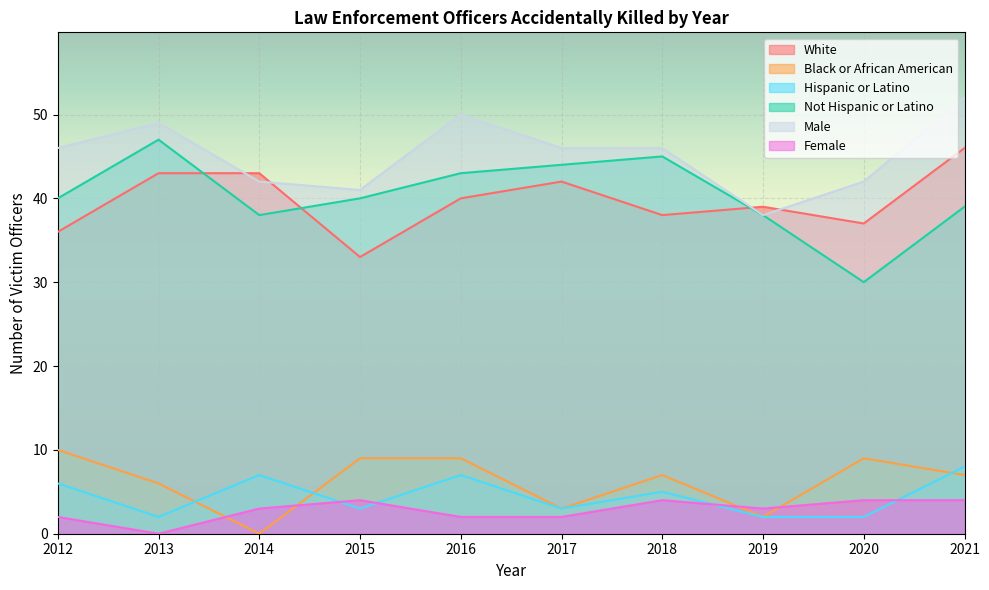

Reading left to right, what are all the values shown in this chart?

White: 2012=36	2013=43	2014=43	2015=33	2016=40	2017=42	2018=38	2019=39	2020=37	2021=46
Black or African American: 2012=10	2013=6	2014=0	2015=9	2016=9	2017=3	2018=7	2019=2	2020=9	2021=7
Hispanic or Latino: 2012=6	2013=2	2014=7	2015=3	2016=7	2017=3	2018=5	2019=2	2020=2	2021=8
Not Hispanic or Latino: 2012=40	2013=47	2014=38	2015=40	2016=43	2017=44	2018=45	2019=38	2020=30	2021=39
Male: 2012=46	2013=49	2014=42	2015=41	2016=50	2017=46	2018=46	2019=38	2020=42	2021=52
Female: 2012=2	2013=0	2014=3	2015=4	2016=2	2017=2	2018=4	2019=3	2020=4	2021=4